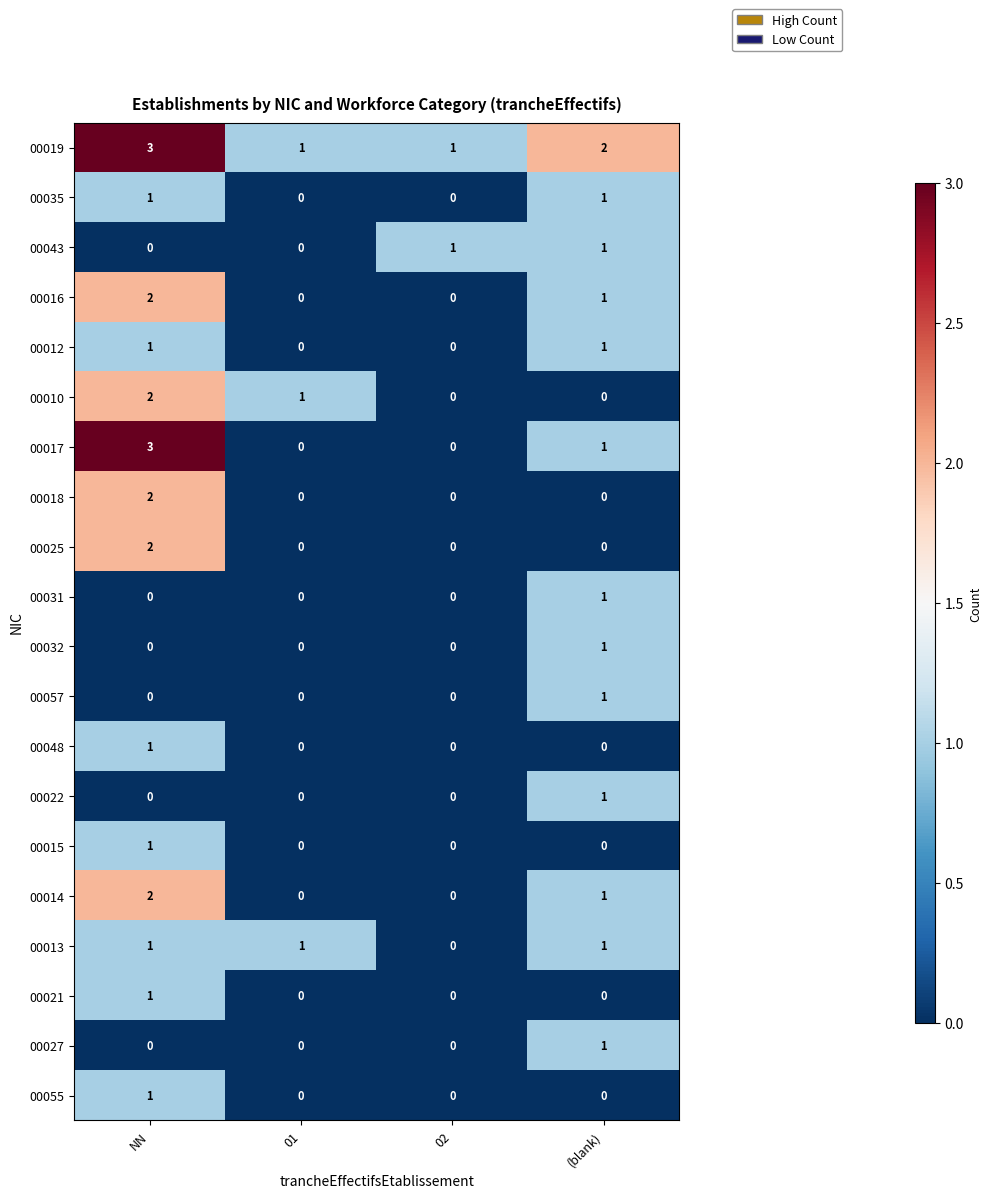

What is the total value across all series at NN?

23